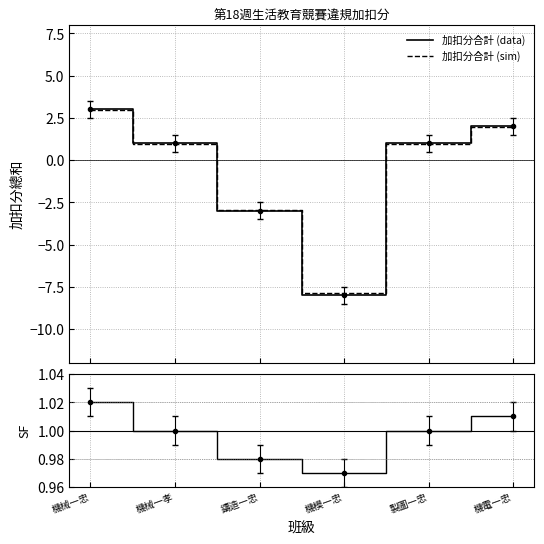

What position from the right is 機電一忠?

1